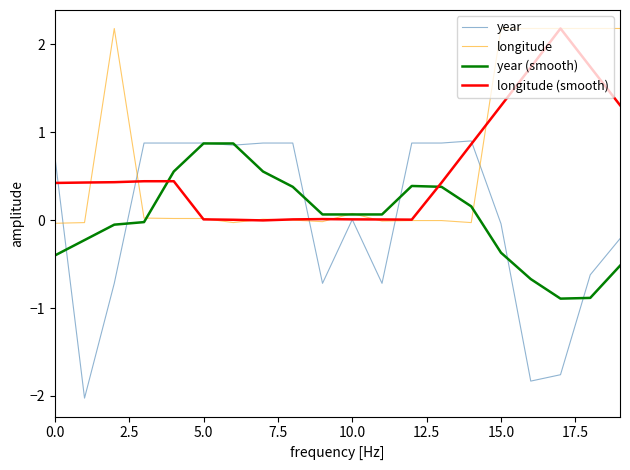

What is the highest value of the longitude (smooth) series?

2.2